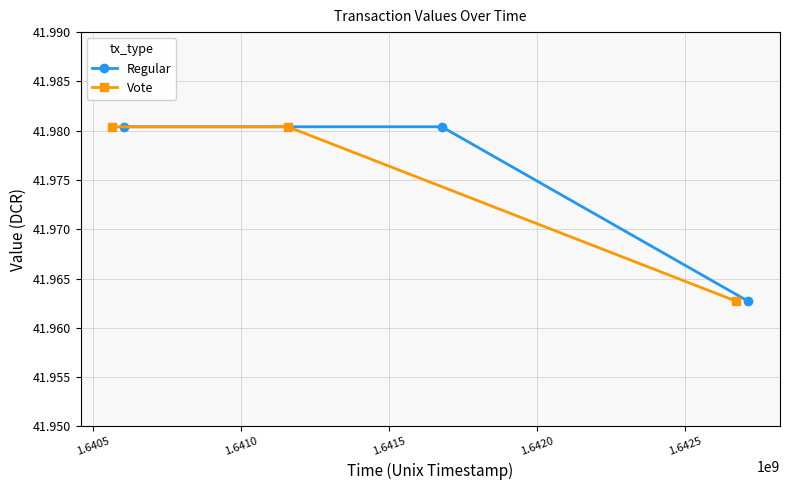

What is the average value of the Vote series?

42.0